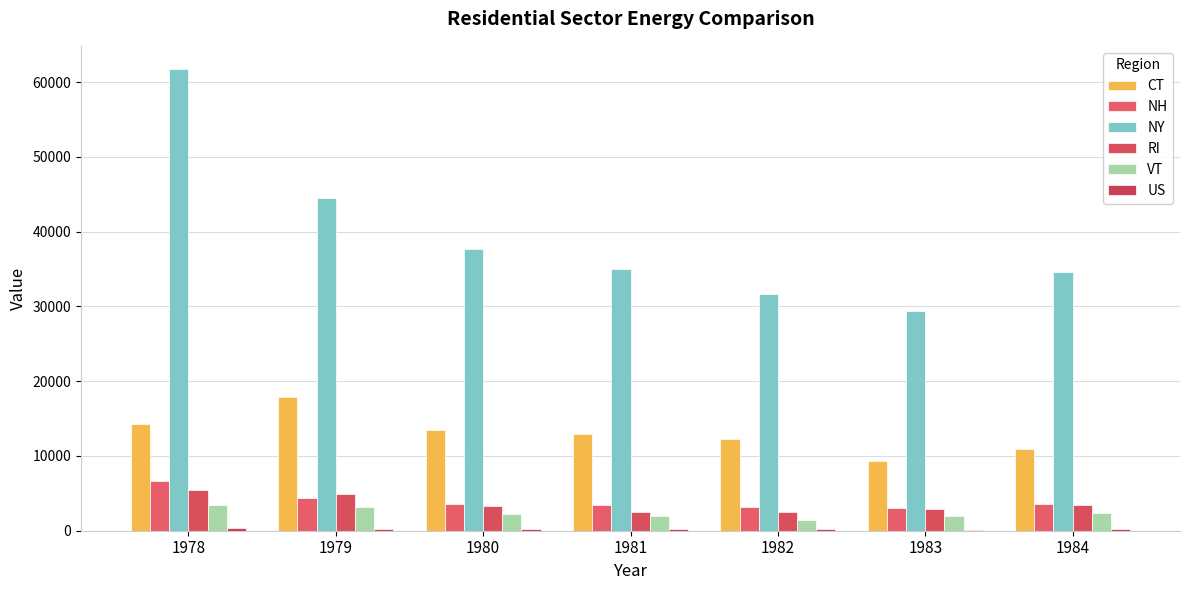

What is the value of the US bar at the 6th from the left?

159